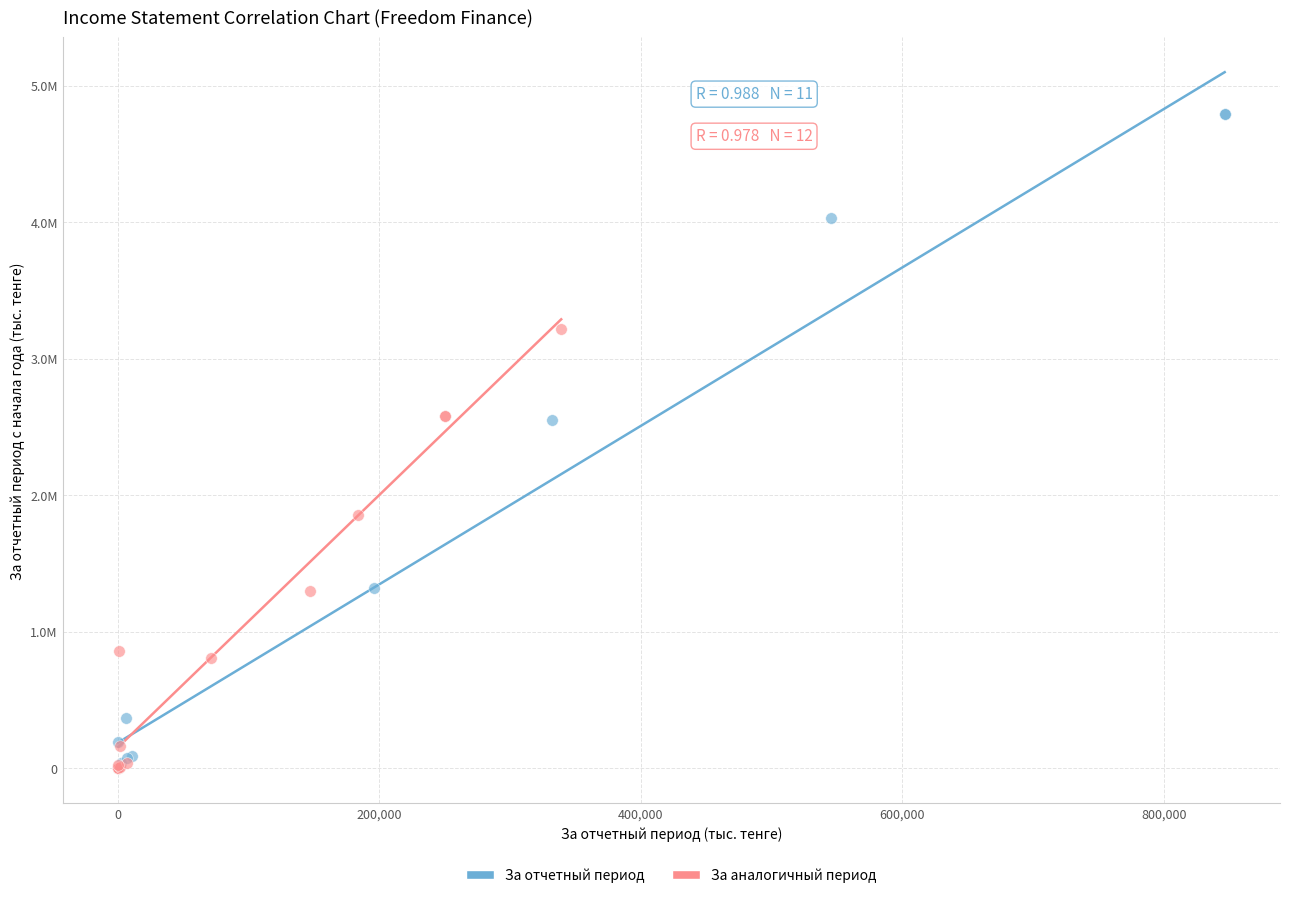

Which series reaches the maximum Y coordinate?

За отчетный период